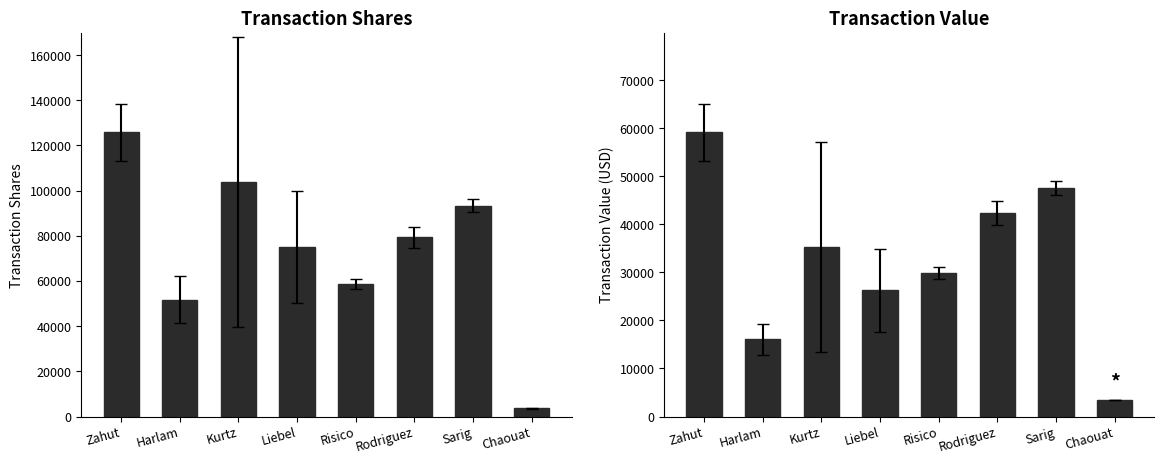

What is the maximum value for transactionShares?

125795